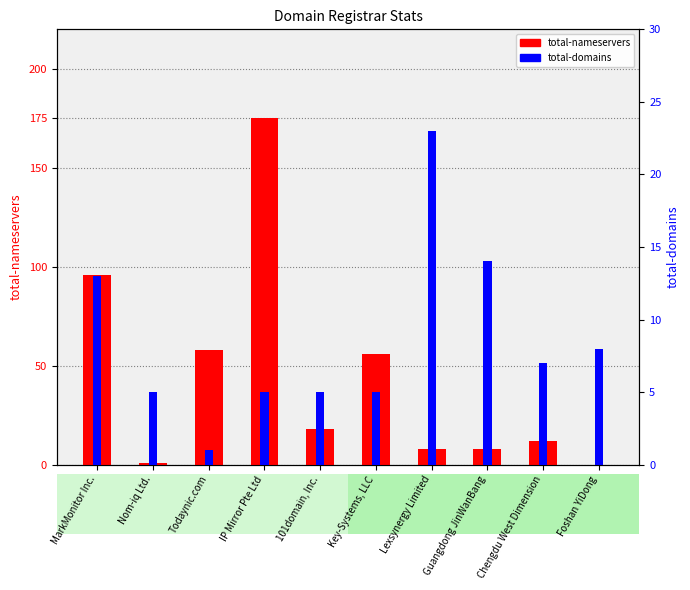

What is the value of the total-nameservers bar at the 2nd from the left?

1